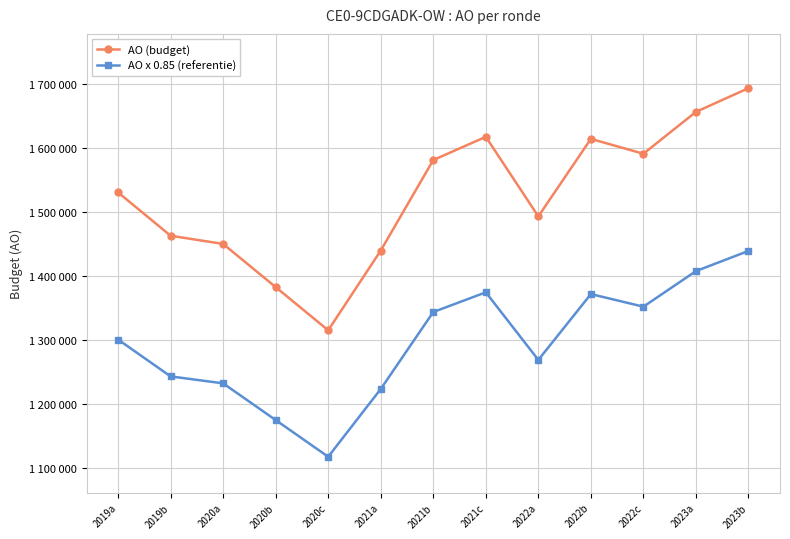

Is this an area chart (filled region under the line)?

No